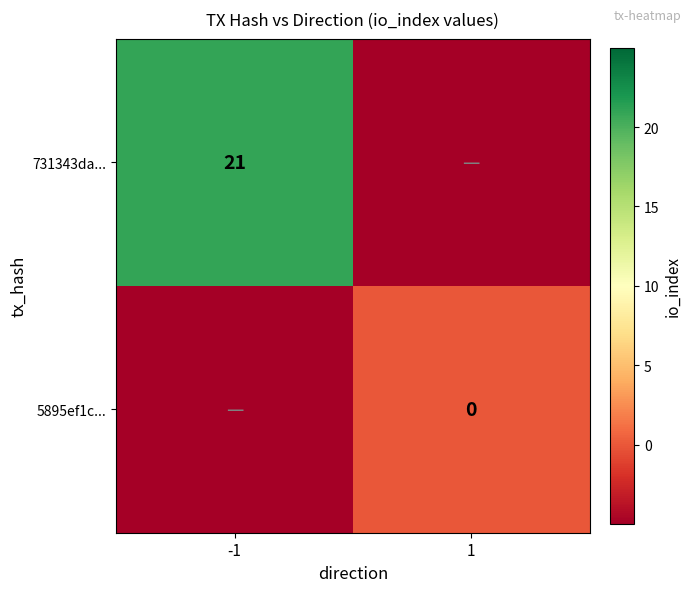

How many 731343da... values are between -5 and 21?

2